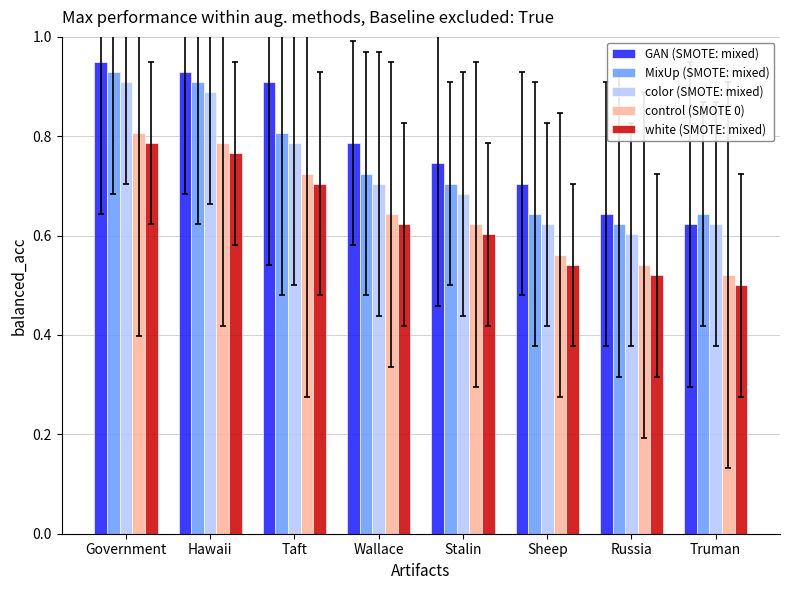

Which label corresponds to the largest value in the chart?

Government